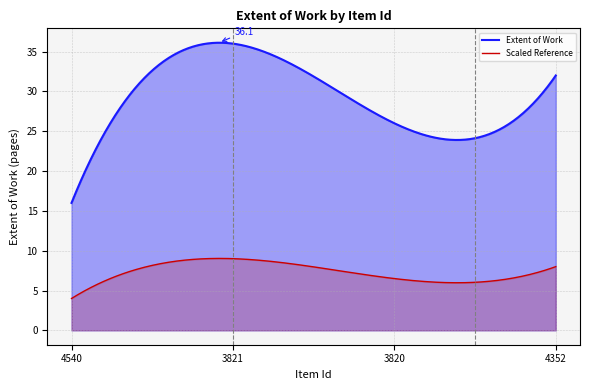

At which category does the chart reach its minimum across all series?

4540